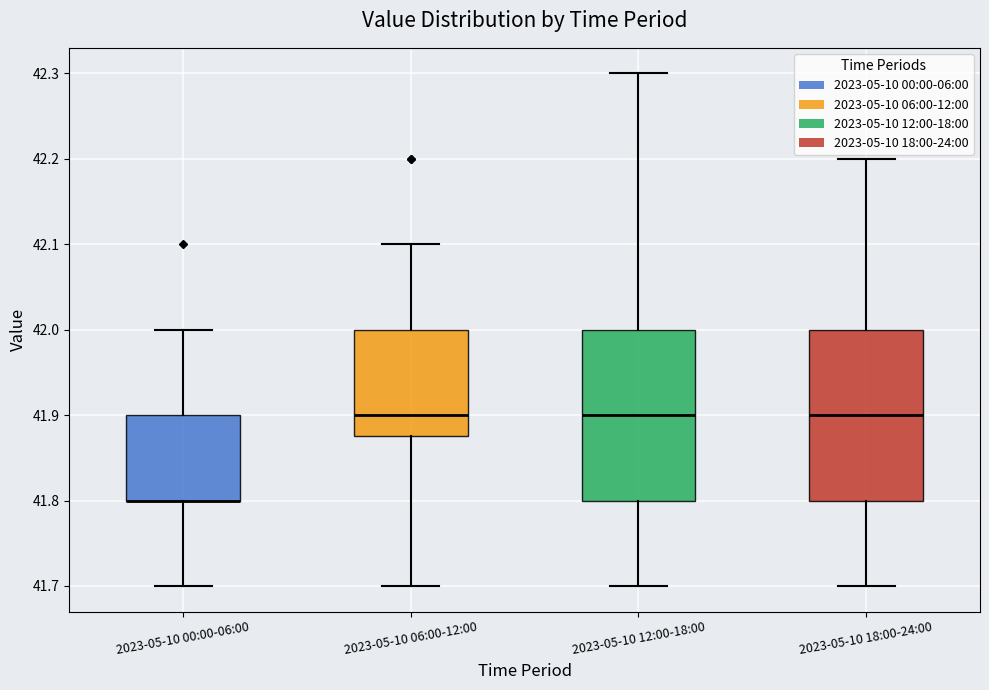

Reading left to right, transcribe this box plot: for each box, give where its median line is, the range the box spans, and where its two whiskers end, as read against the y-axis. The values are not printed on the chart, so give them approximately, as read against the axis.

2023-05-10 00:00-06:00: median 41.80 (drawn on the box's lower edge), box 41.80 to 41.90, whiskers 41.70 to 42.00
2023-05-10 06:00-12:00: median 41.90, box 41.88 to 42.00, whiskers 41.70 to 42.10
2023-05-10 12:00-18:00: median 41.90, box 41.80 to 42.00, whiskers 41.70 to 42.30
2023-05-10 18:00-24:00: median 41.90, box 41.80 to 42.00, whiskers 41.70 to 42.20